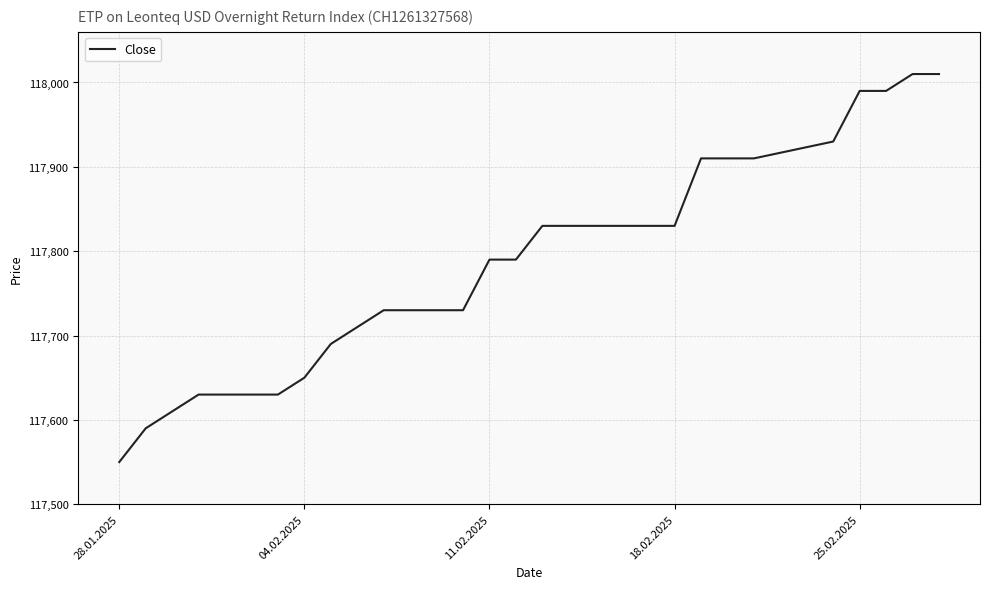

What is the difference between the maximum and minimum values?

460